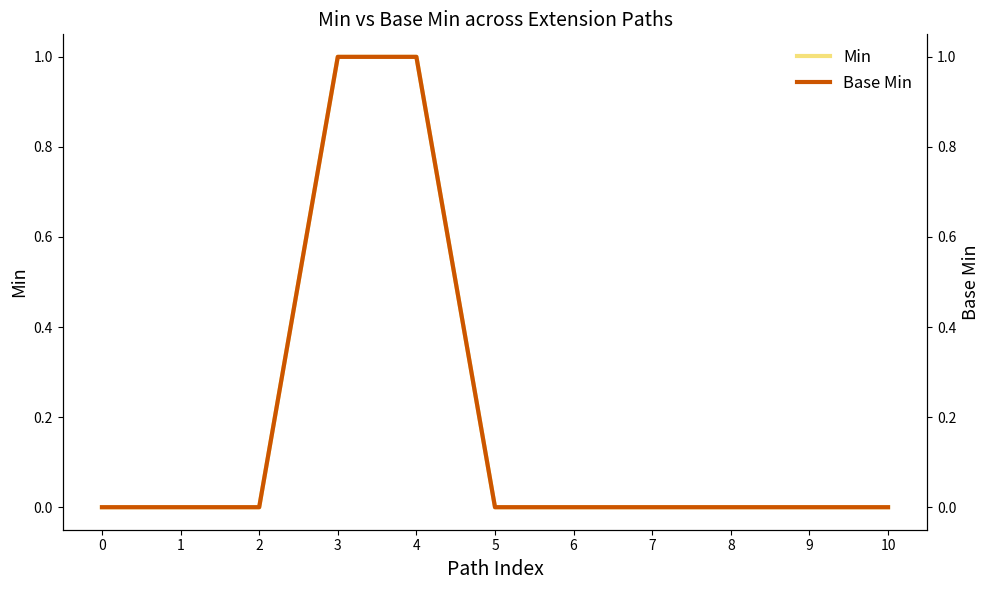

How many values in the Min series exceed 0?

2